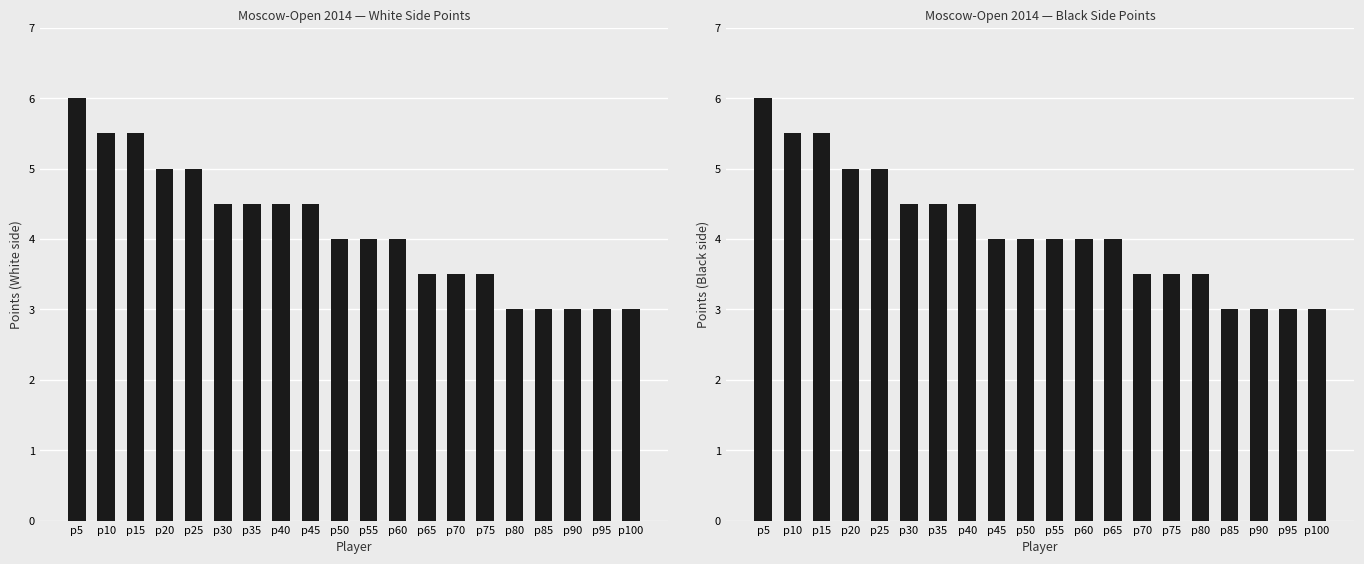

At how many categories does at least one series exceed 4?

9